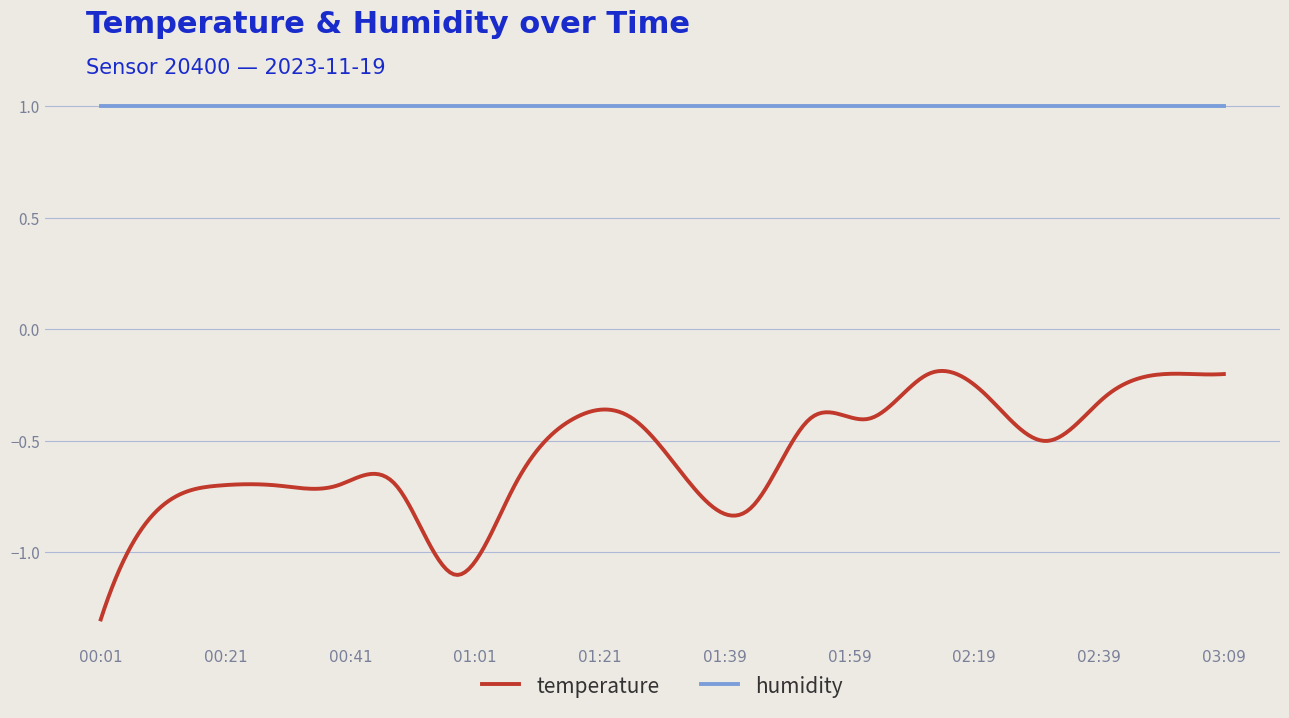

List the series in order of their overall mean, highest first.

humidity, temperature